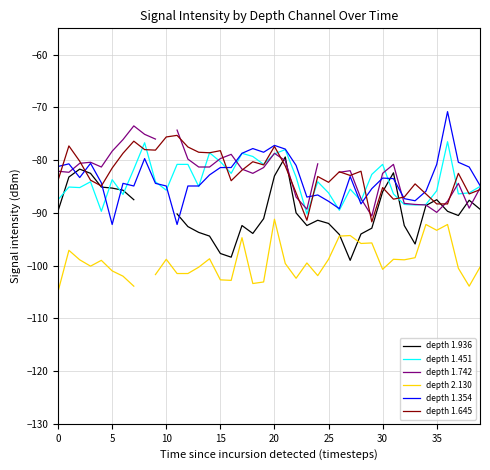

How many times do depth 1.354 and depth 1.936 cross each other?

7